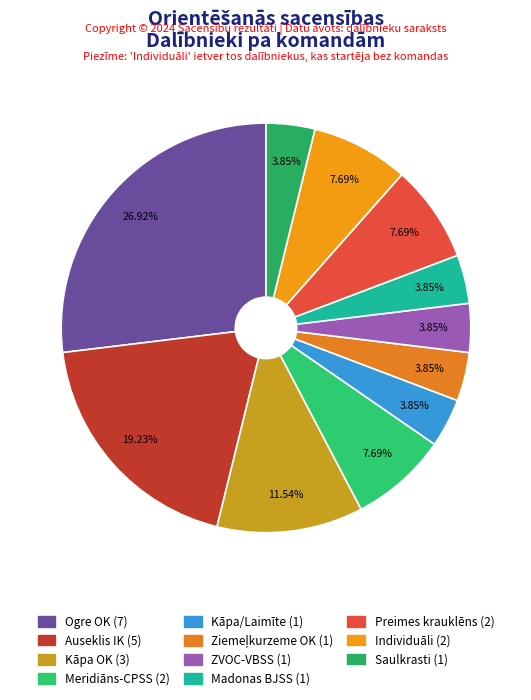

Is the sum of Kāpa OK and Individuāli greater than half?

No